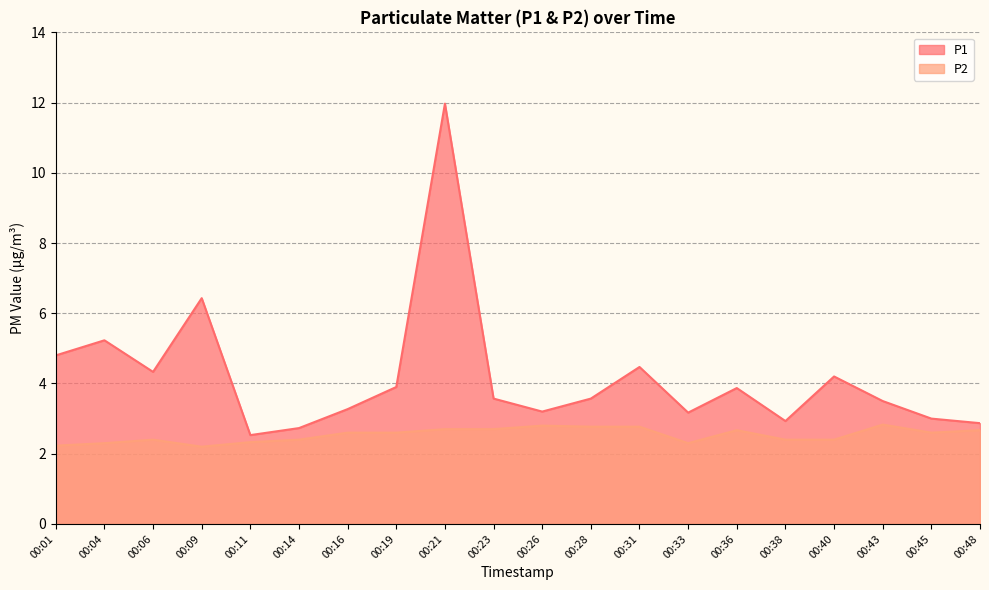

Which series changed the most between 00:19 and 00:23?

P1